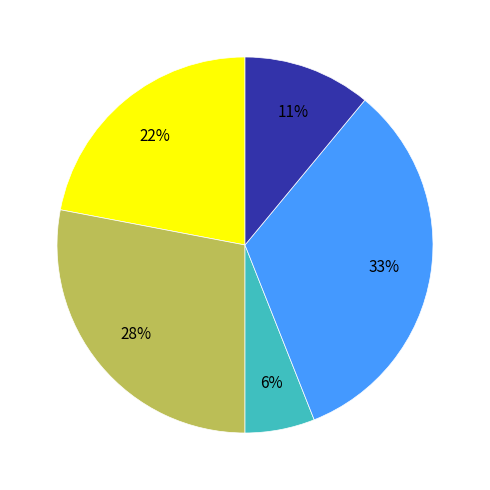

To the nearest percent, what is the average slice percentage?

20%